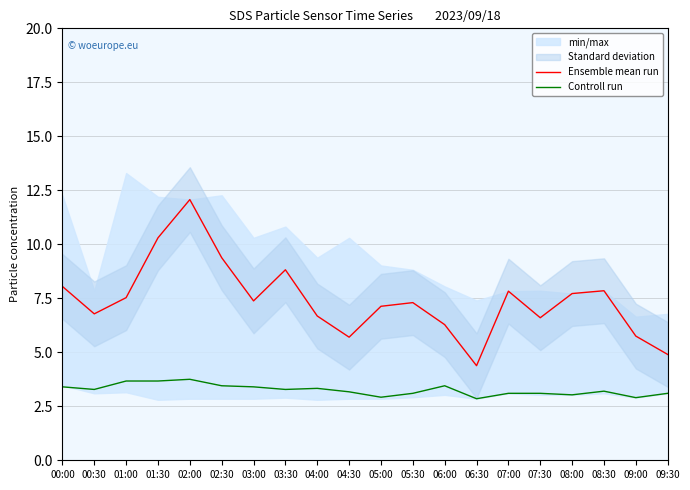

Reading right to left, what are all the values shown in this chart?

Ensemble mean run: 4.9	5.8	7.8	7.7	6.6	7.8	4.4	6.3	7.3	7.1	5.7	6.7	8.8	7.4	9.4	12.1	10.3	7.5	6.8	8.1
Controll run: 3.1	2.9	3.2	3.0	3.1	3.1	2.9	3.5	3.1	2.9	3.2	3.3	3.3	3.4	3.5	3.8	3.7	3.7	3.3	3.4